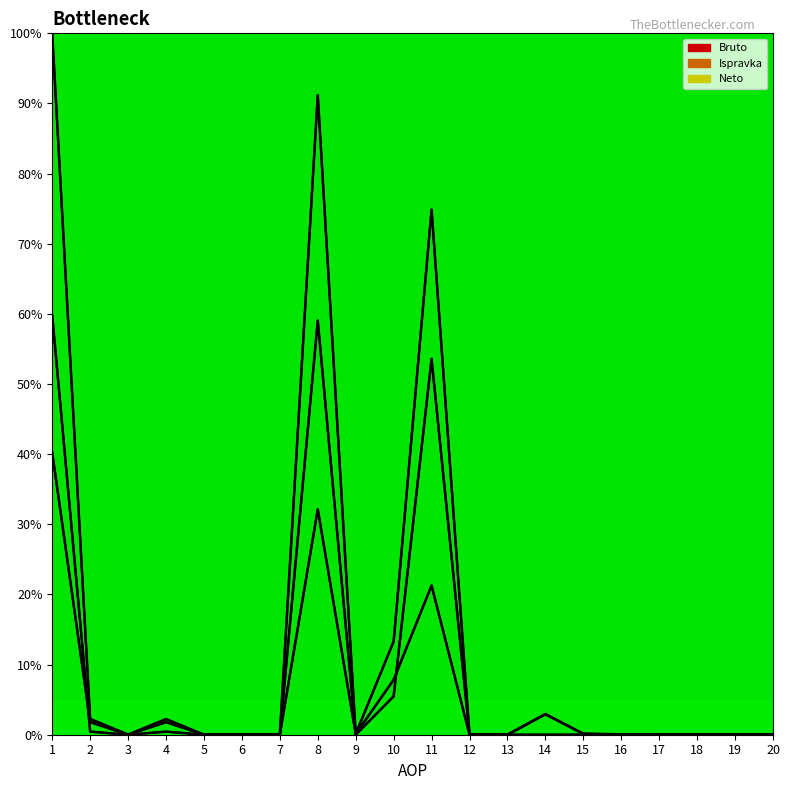

Is the value of Ispravka at 10 greater than the value of Bruto at 5?

Yes